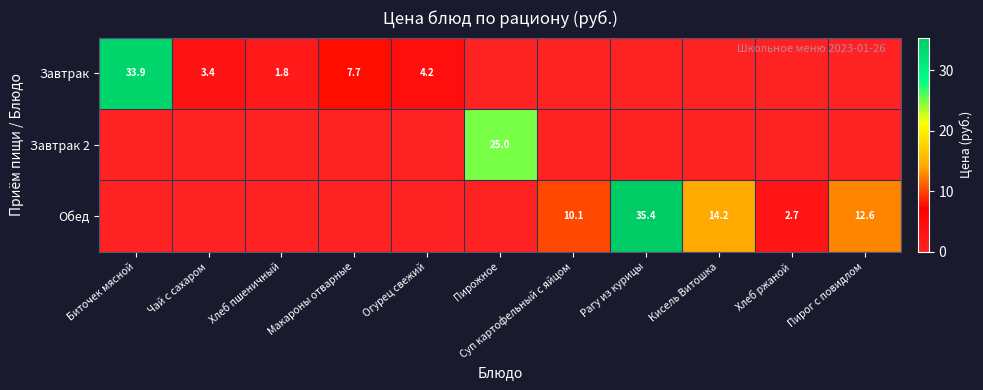

True or false: Обед has a value of 8.2 at Рагу из курицы.

False